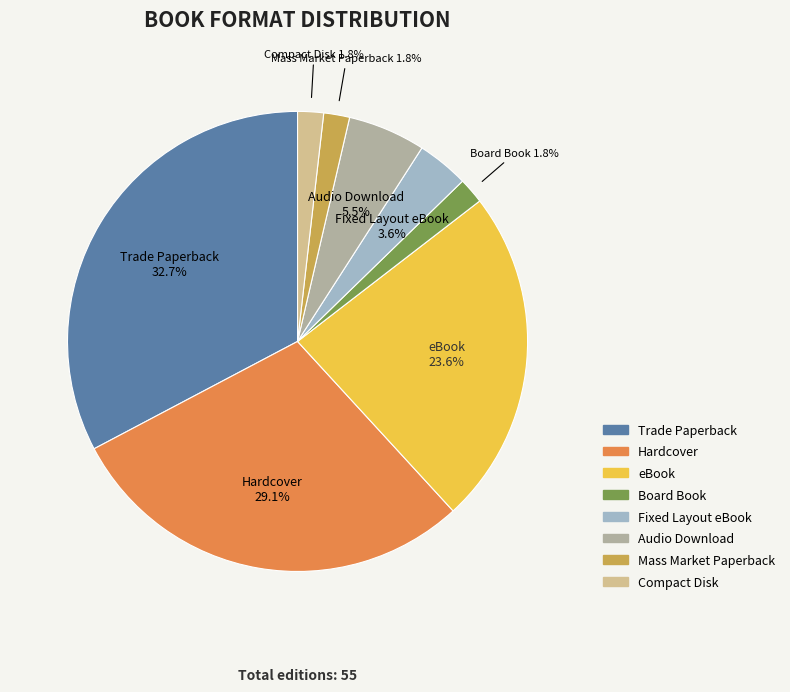

Combined, do Audio Download and Board Book account for over 50%?

No